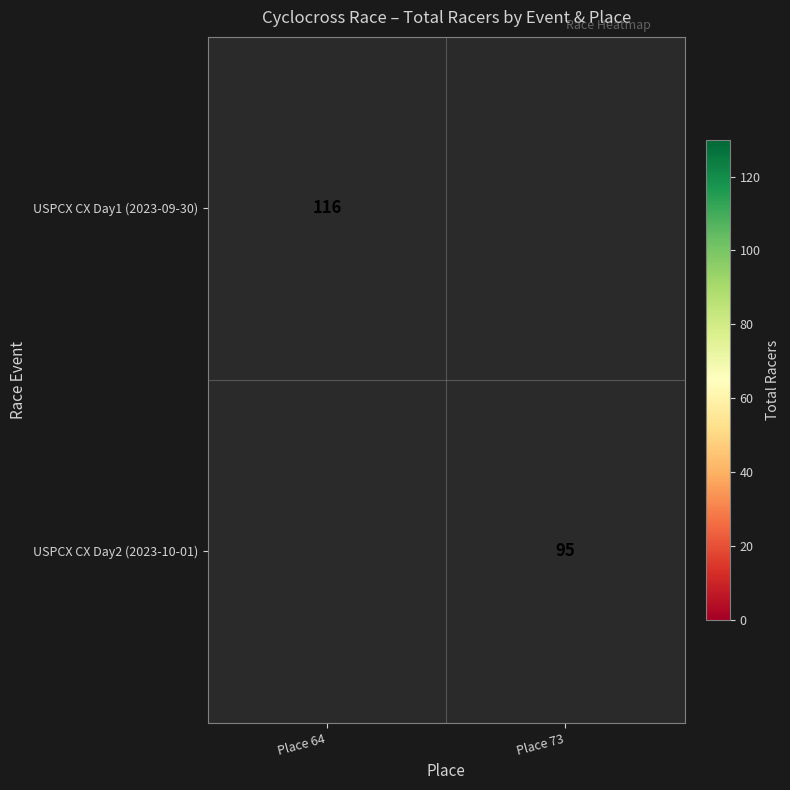

Is it true that USPCX CX Day1 (2023-09-30) equals 38 at Place 64?

False